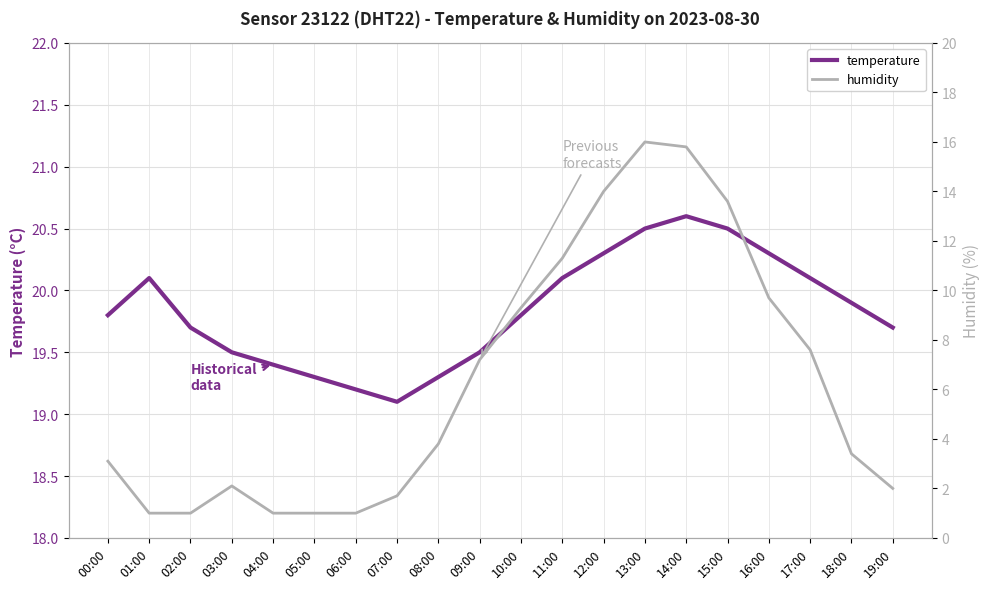

At 03:00, list the series in order from smallest to largest.

humidity, temperature